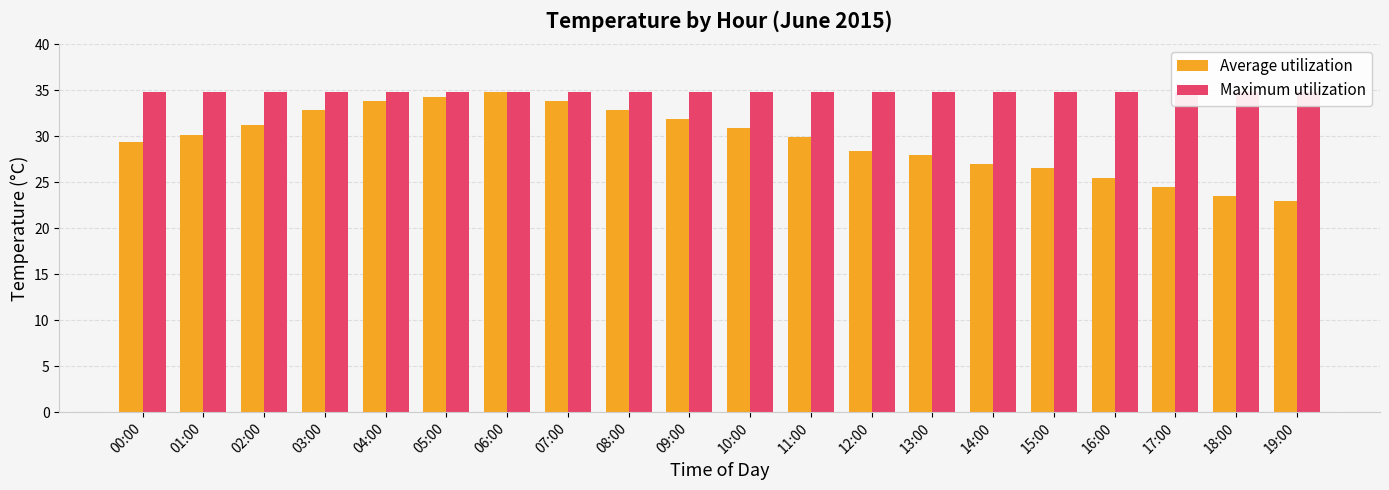

Reading left to right, list all the values displayed in this chart.

Average utilization: 29.4	30.1	31.2	32.8	33.8	34.3	34.8	33.8	32.8	31.9	30.9	29.9	28.4	27.9	27.0	26.5	25.5	24.5	23.5	23.0
Maximum utilization: 34.8	34.8	34.8	34.8	34.8	34.8	34.8	34.8	34.8	34.8	34.8	34.8	34.8	34.8	34.8	34.8	34.8	34.8	34.8	34.8